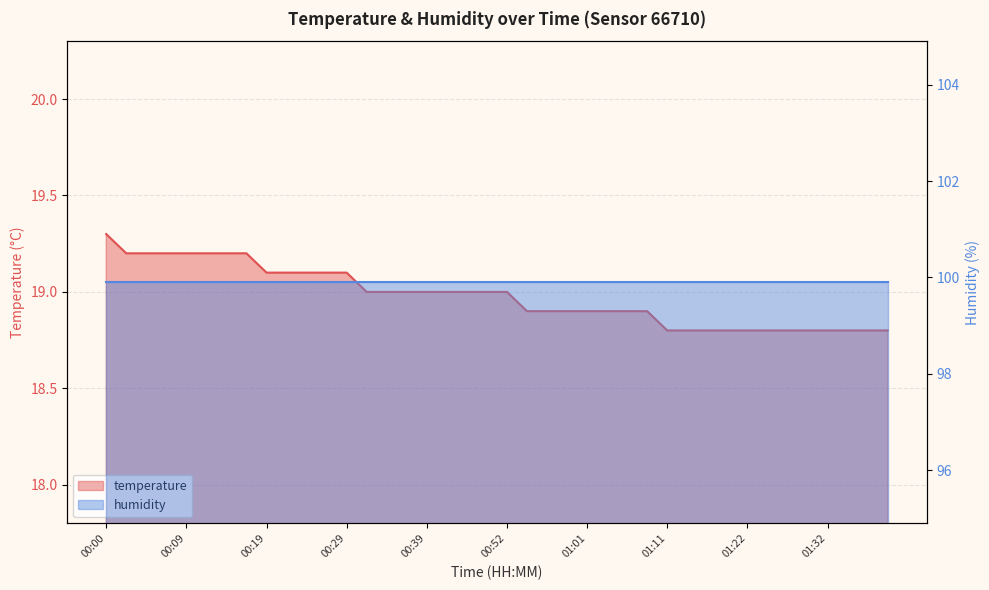

Reading left to right, transcribe all the data shown in this chart.

19.3	19.2	19.2	19.2	19.2	19.2	19.2	19.2	19.1	19.1	19.1	19.1	19.1	19.0	19.0	19.0	19.0	19.0	19.0	19.0	19.0	18.9	18.9	18.9	18.9	18.9	18.9	18.9	18.8	18.8	18.8	18.8	18.8	18.8	18.8	18.8	18.8	18.8	18.8	18.8